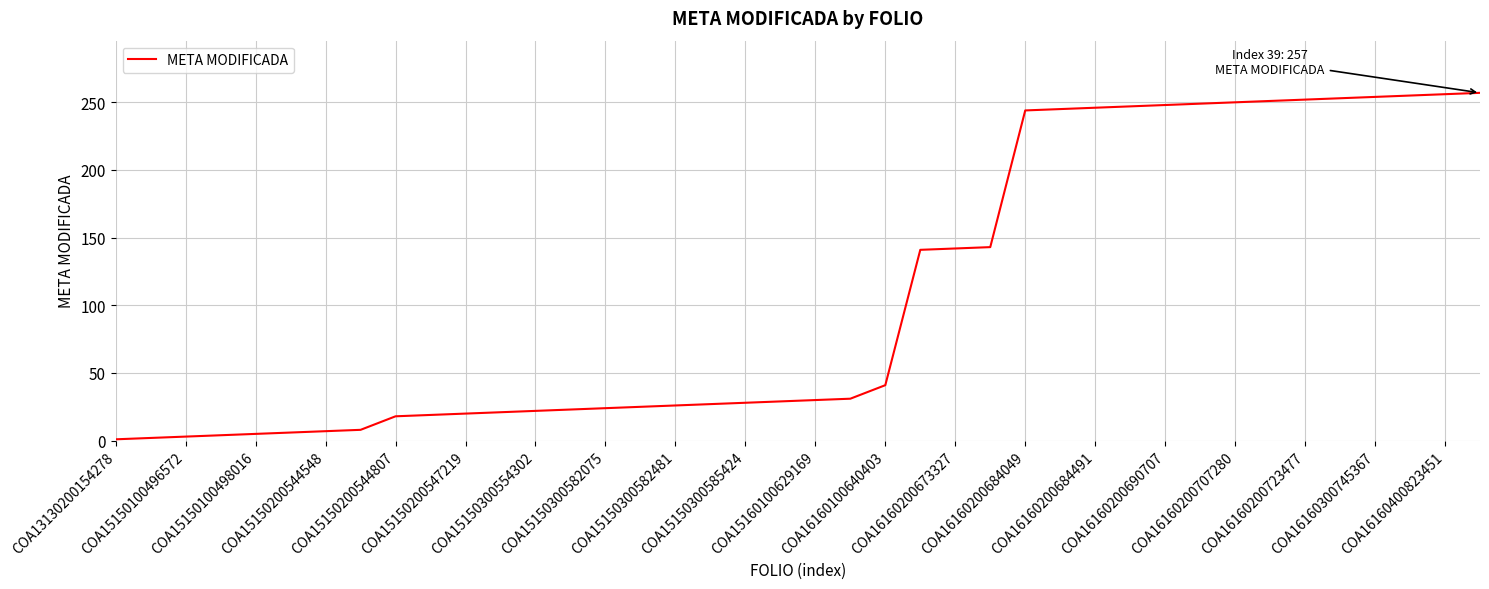

What is the difference between the maximum and minimum values?

256